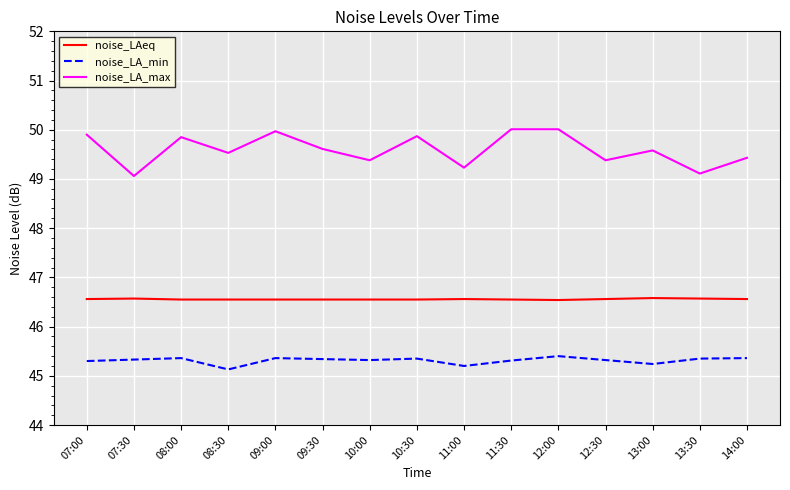

Is the value of noise_LA_max at 12:00 greater than the value of noise_LAeq at 07:00?

Yes